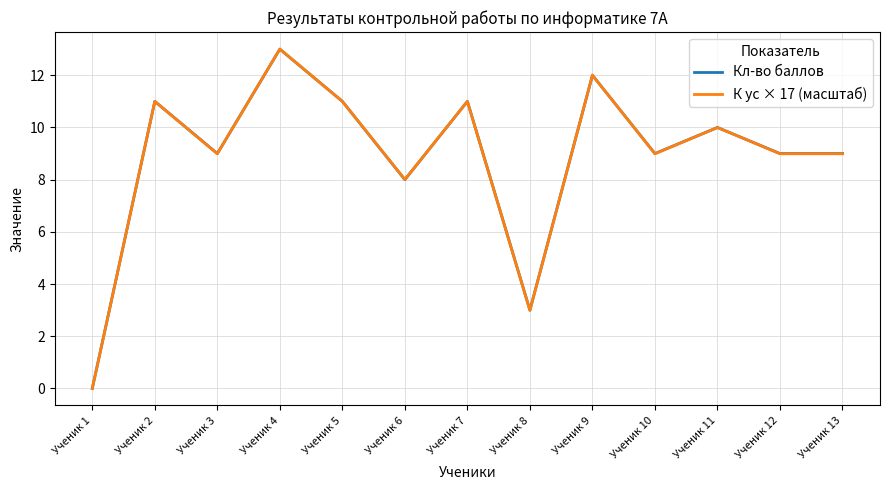

Which category has the lowest value across all series?

Ученик 1